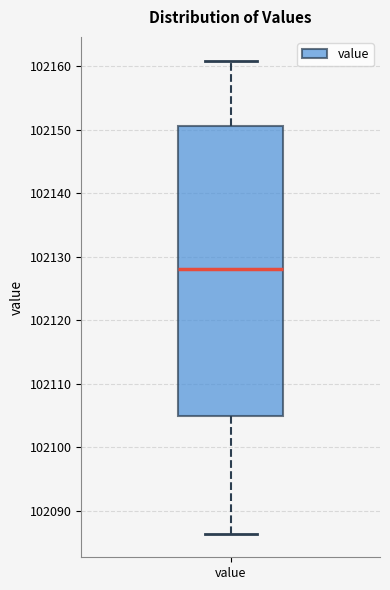

Read this box plot against the y-axis: the position of the median line, the range covered by the box, and the ends of both whiskers. The values are not printed on the chart, so give them approximately, as read against the axis.

median 102128, box 102105 to 102151, whiskers 102086 to 102161